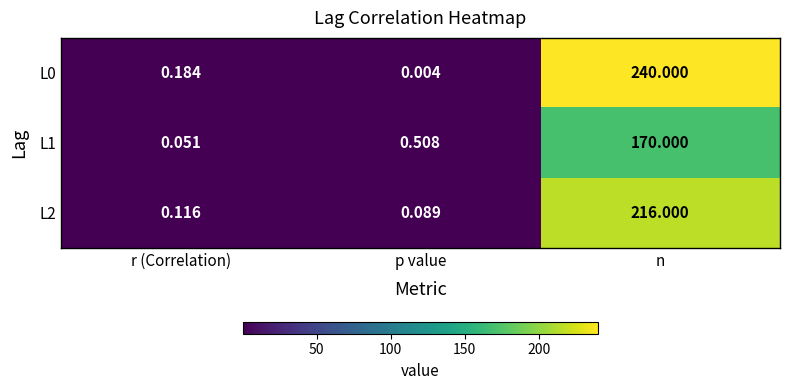

Is the value of L0 at n greater than the value of L1 at n?

Yes